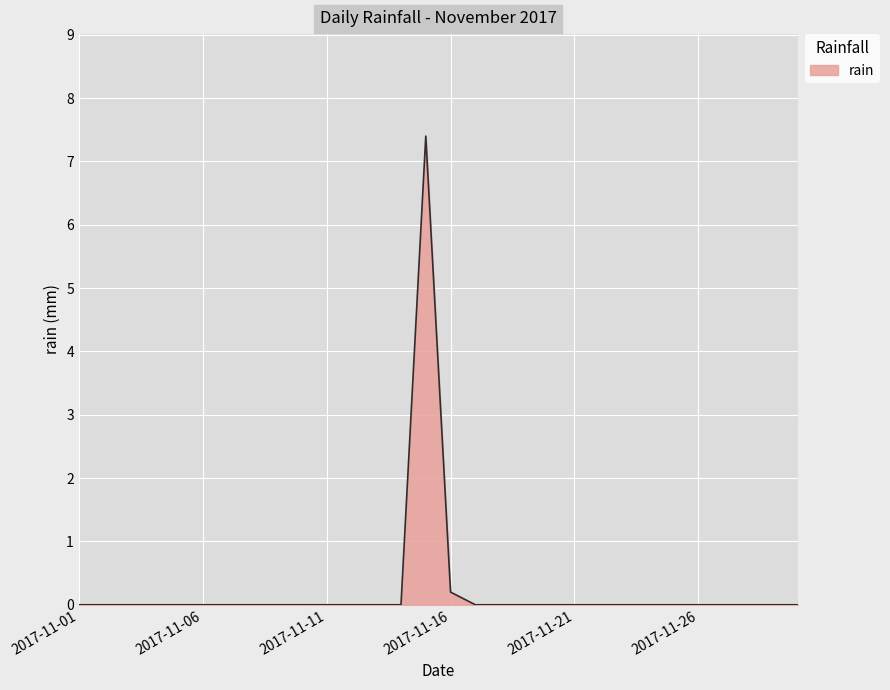

What is the maximum value shown in the chart?

7.4